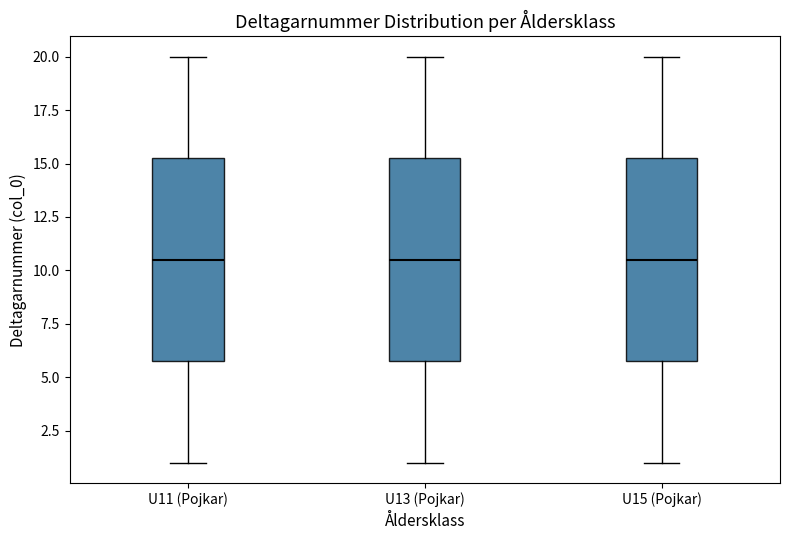

Where does the lower whisker of the box for U15 (Pojkar) end on the y-axis? The values are not printed on the chart, so give them approximately, as read against the axis.

1.0